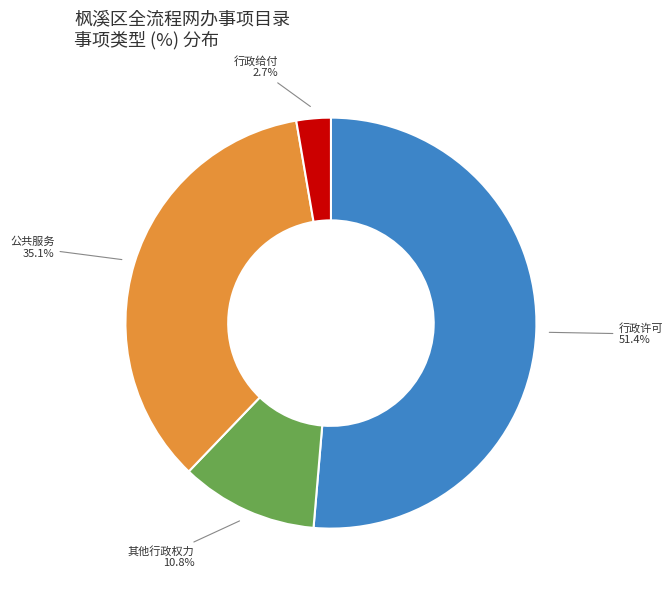

Is there a majority slice in this chart?

Yes